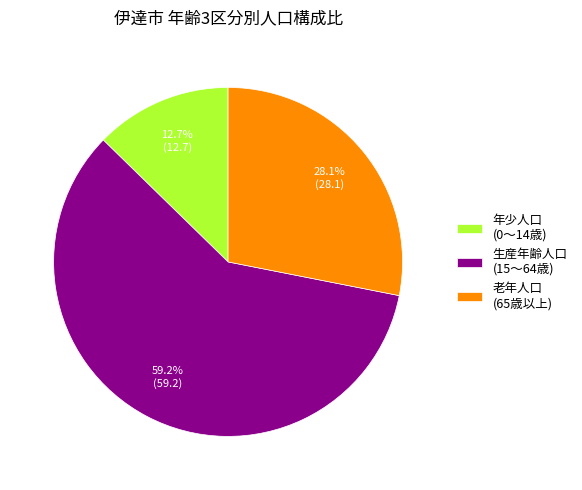

What is the smallest slice in the pie chart?

年少人口 (0～14歳)